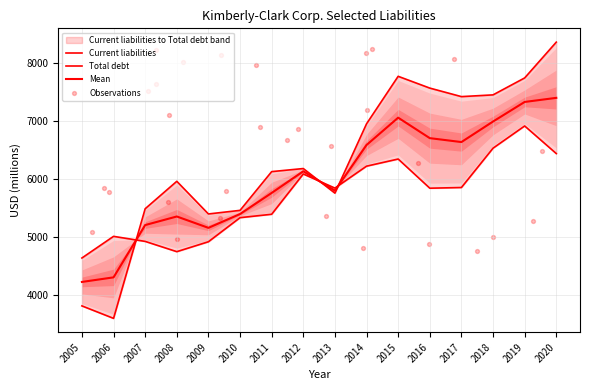

Which series has the largest total across all categories?

Total debt